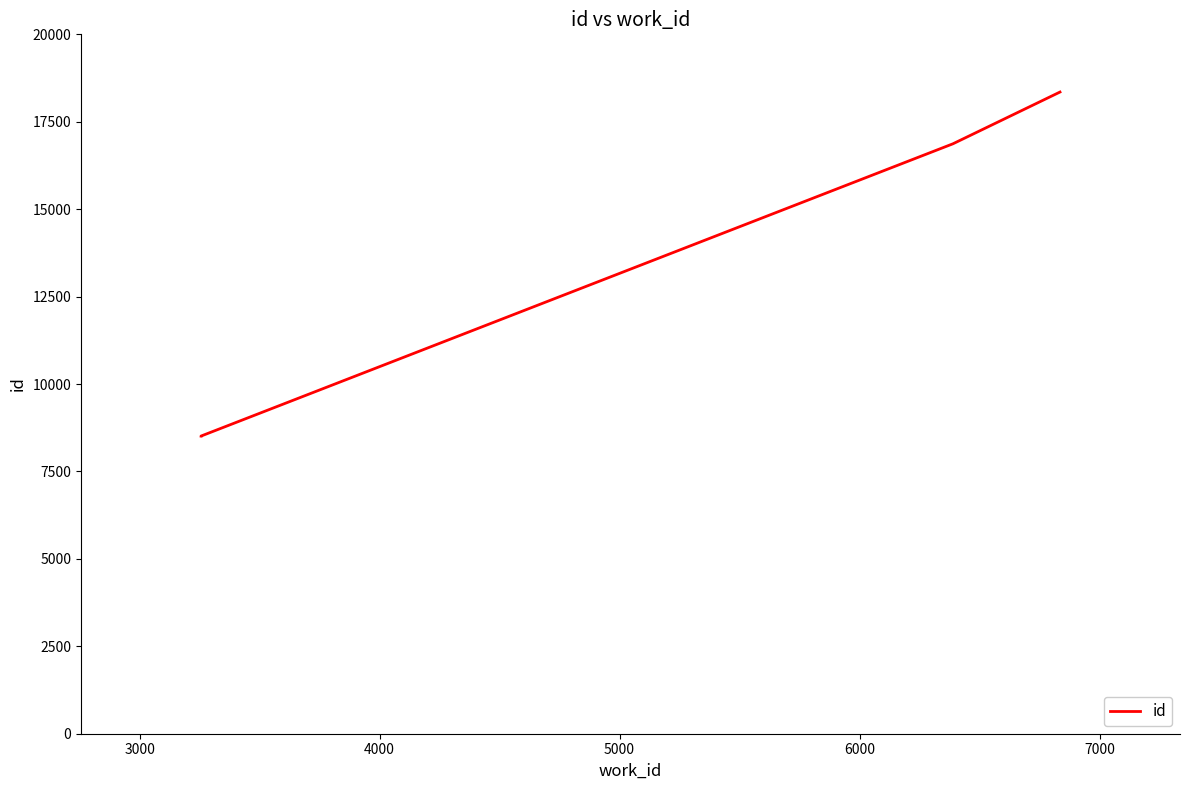

Count the number of data series in this chart.

1